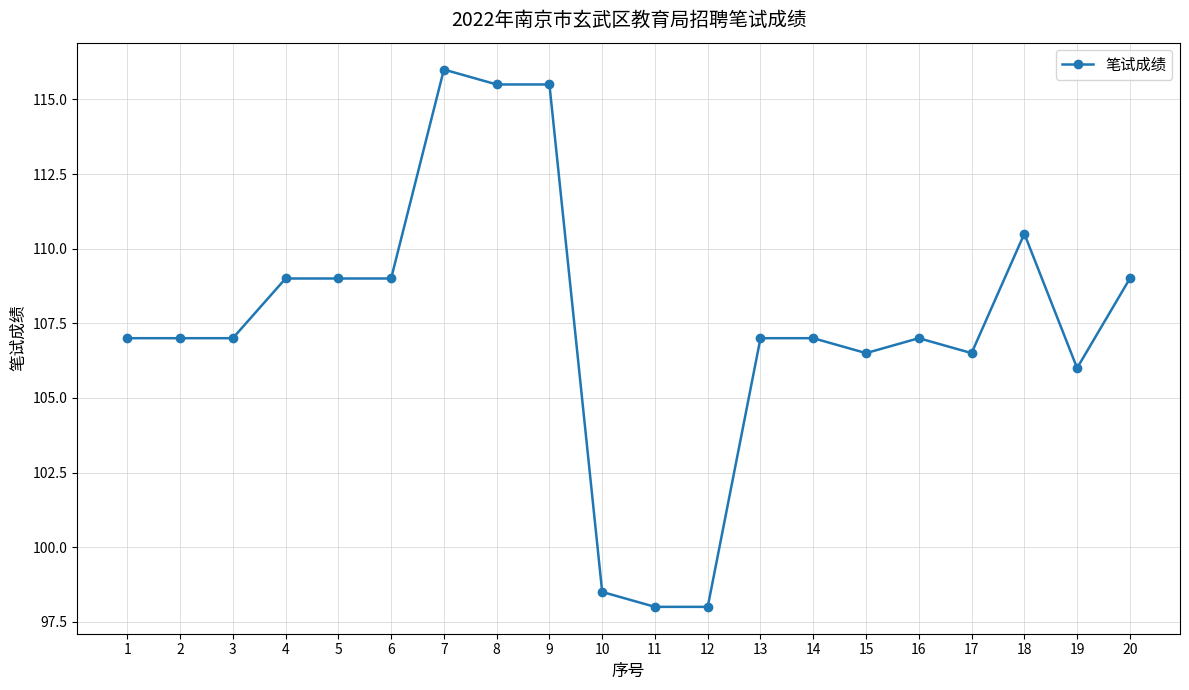

What is the smallest value displayed?

98.0